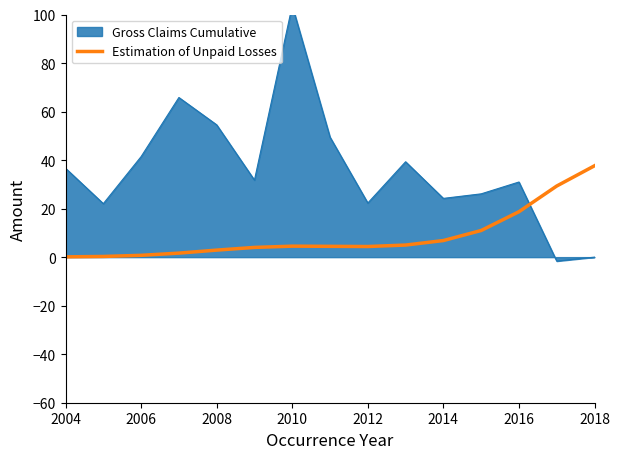

Which category has the highest value in the Estimation of Unpaid Losses series?

2018